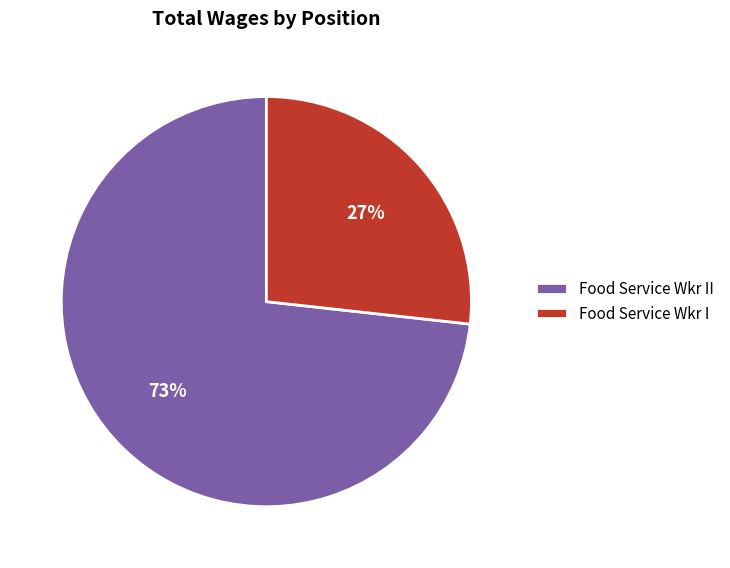

What is the majority slice?

Food Service Wkr II